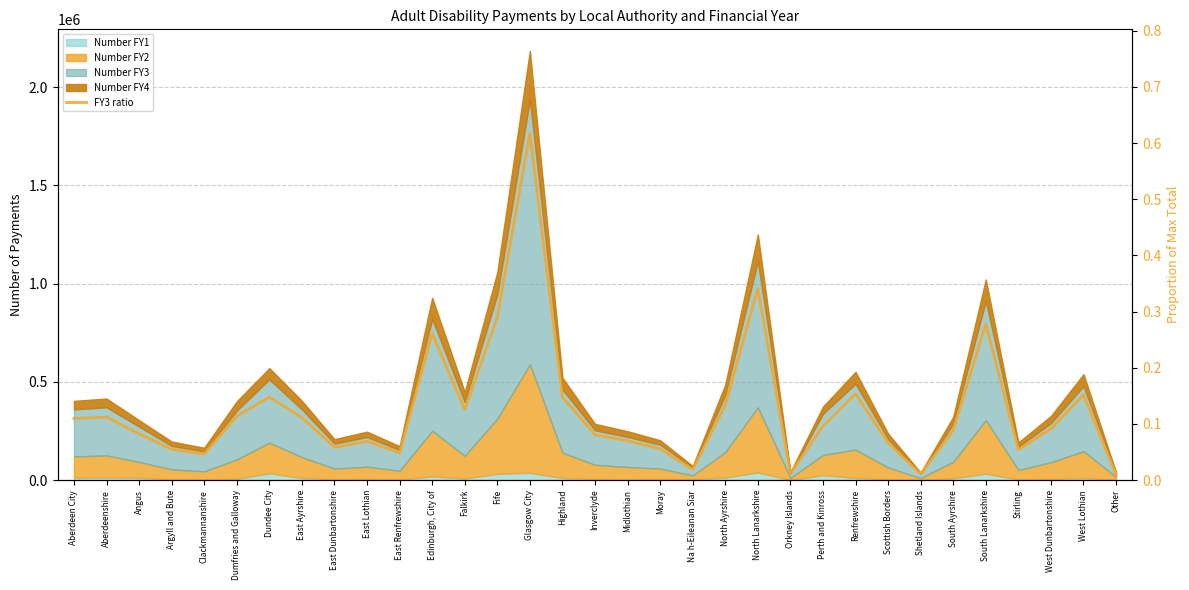

The chart shows a value of 0.2 at East Ayrshire. True or false?

False